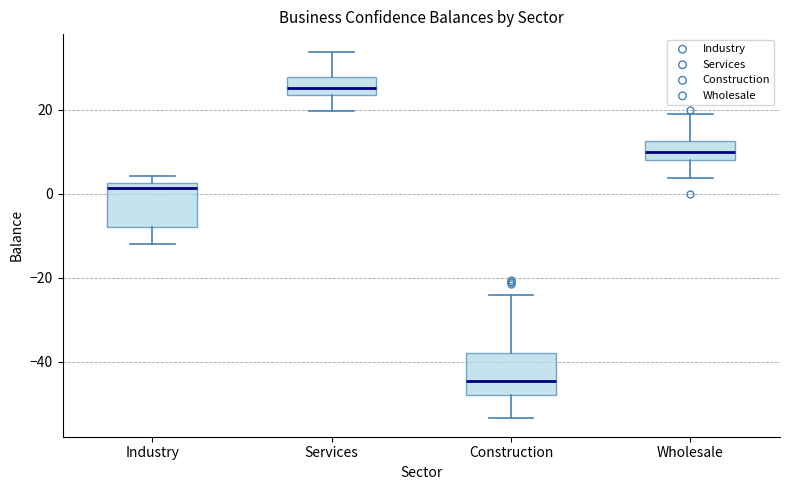

Reading left to right, read every box against the y-axis: the position of its median line, the range the box covers, and the ends of its whiskers. The values are not printed on the chart, so give them approximately, as read against the axis.

Industry: median 2 (just below the box's upper edge), box -8 to 2, whiskers -12 to 4
Services: median 26, box 24 to 28, whiskers 20 to 34
Construction: median -44, box -48 to -38, whiskers -54 to -24
Wholesale: median 10, box 8 to 12, whiskers 4 to 20